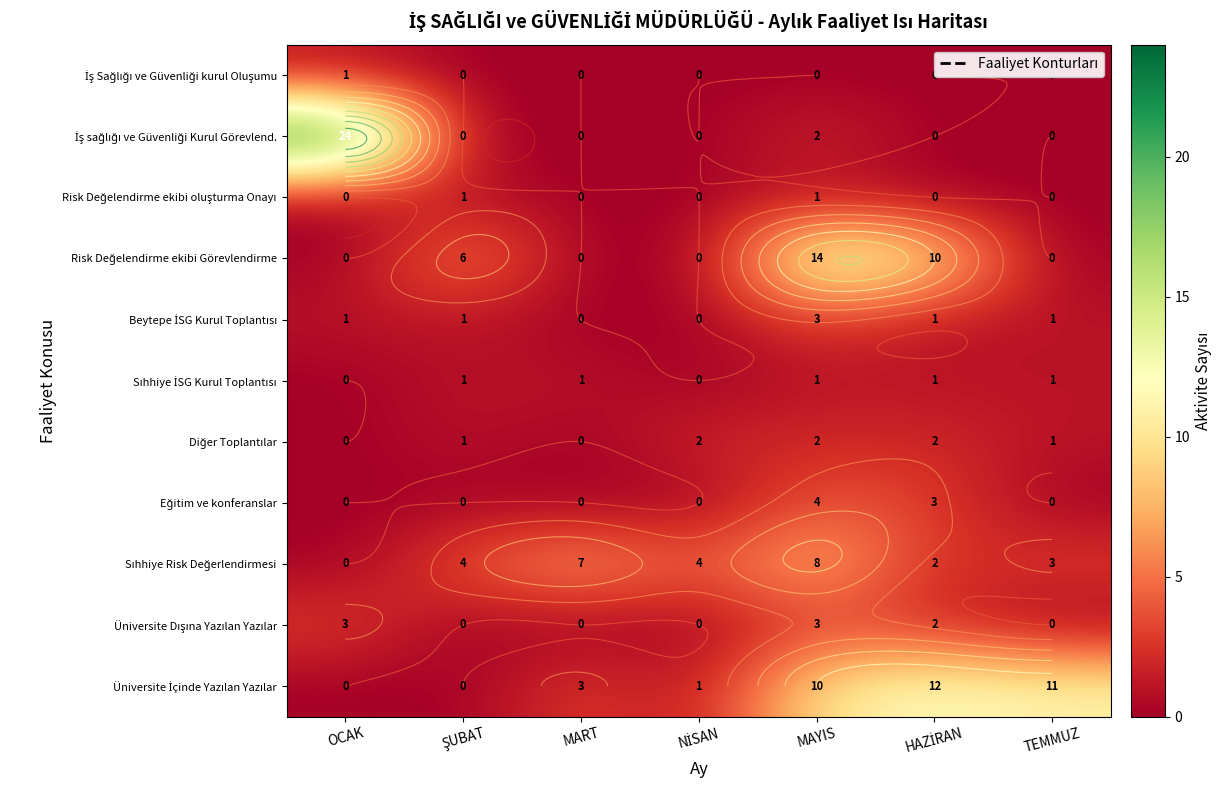

How many data points in İş sağlığı ve Güvenliği Kurul Görevlend. are above 0?

2